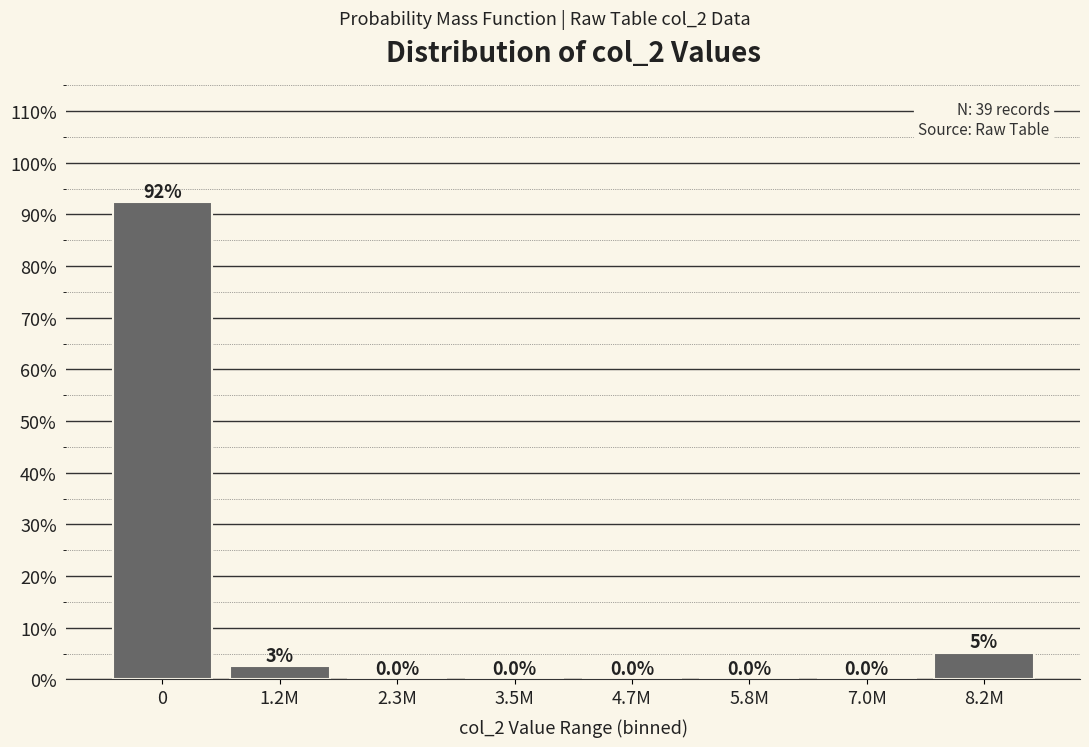

What is the sum of all values?

100.0